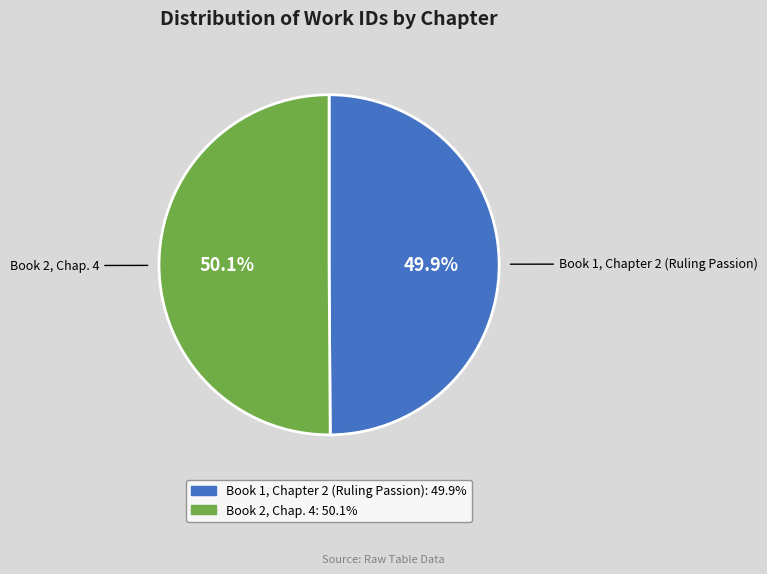

Is there a majority slice in this chart?

Yes